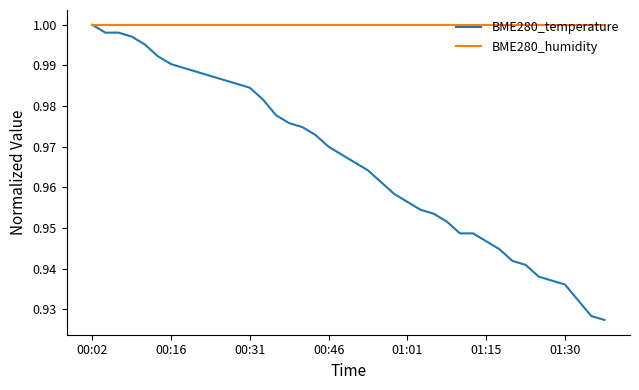

Which series has the largest total across all categories?

BME280_humidity